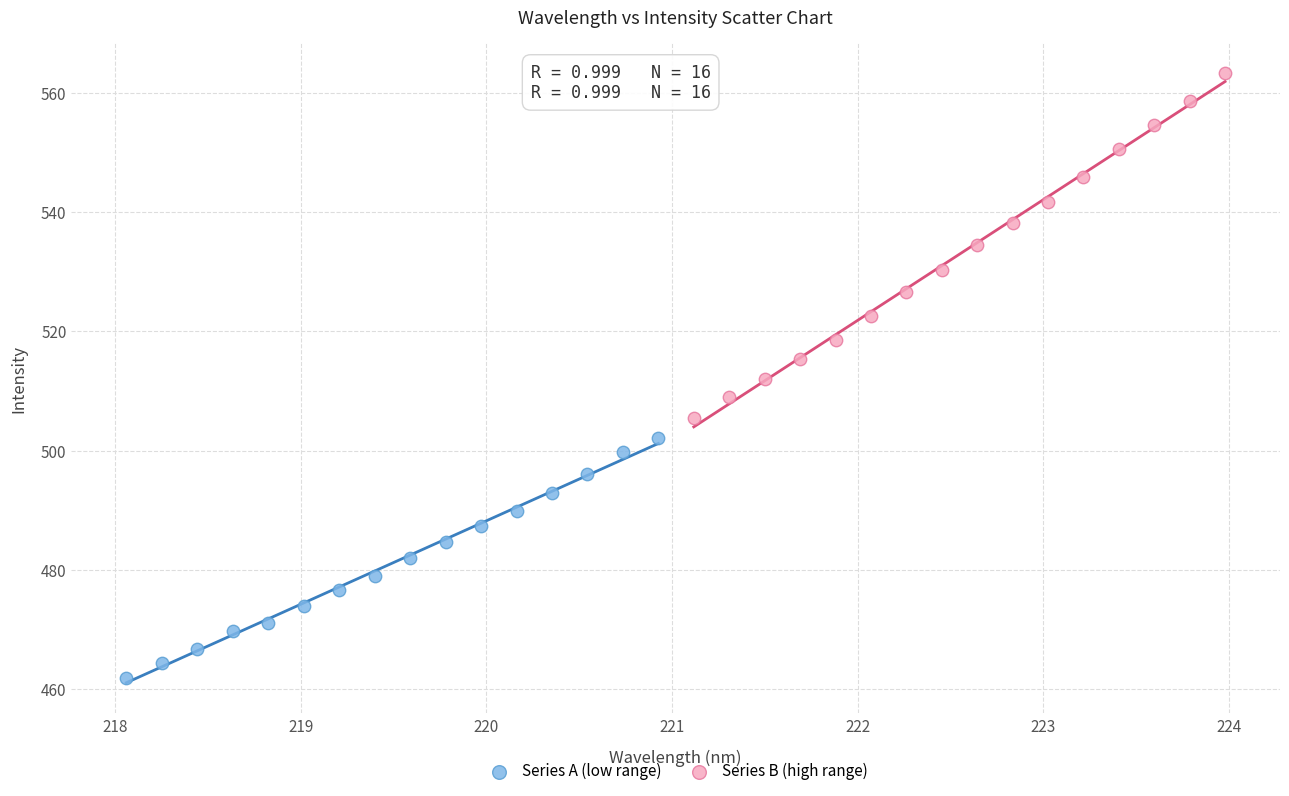

Which series contains the lowest Y value?

Series A (low range)